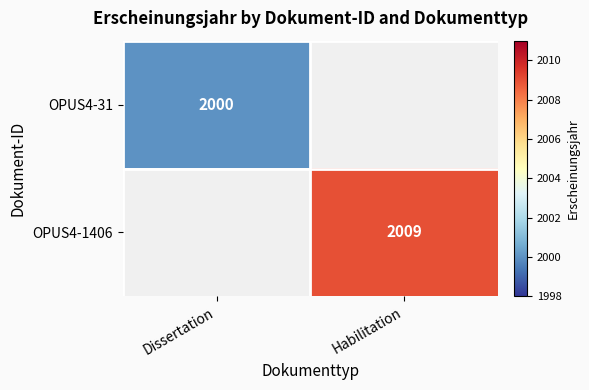

The value of OPUS4-31 at Dissertation is 2000. True or false?

True